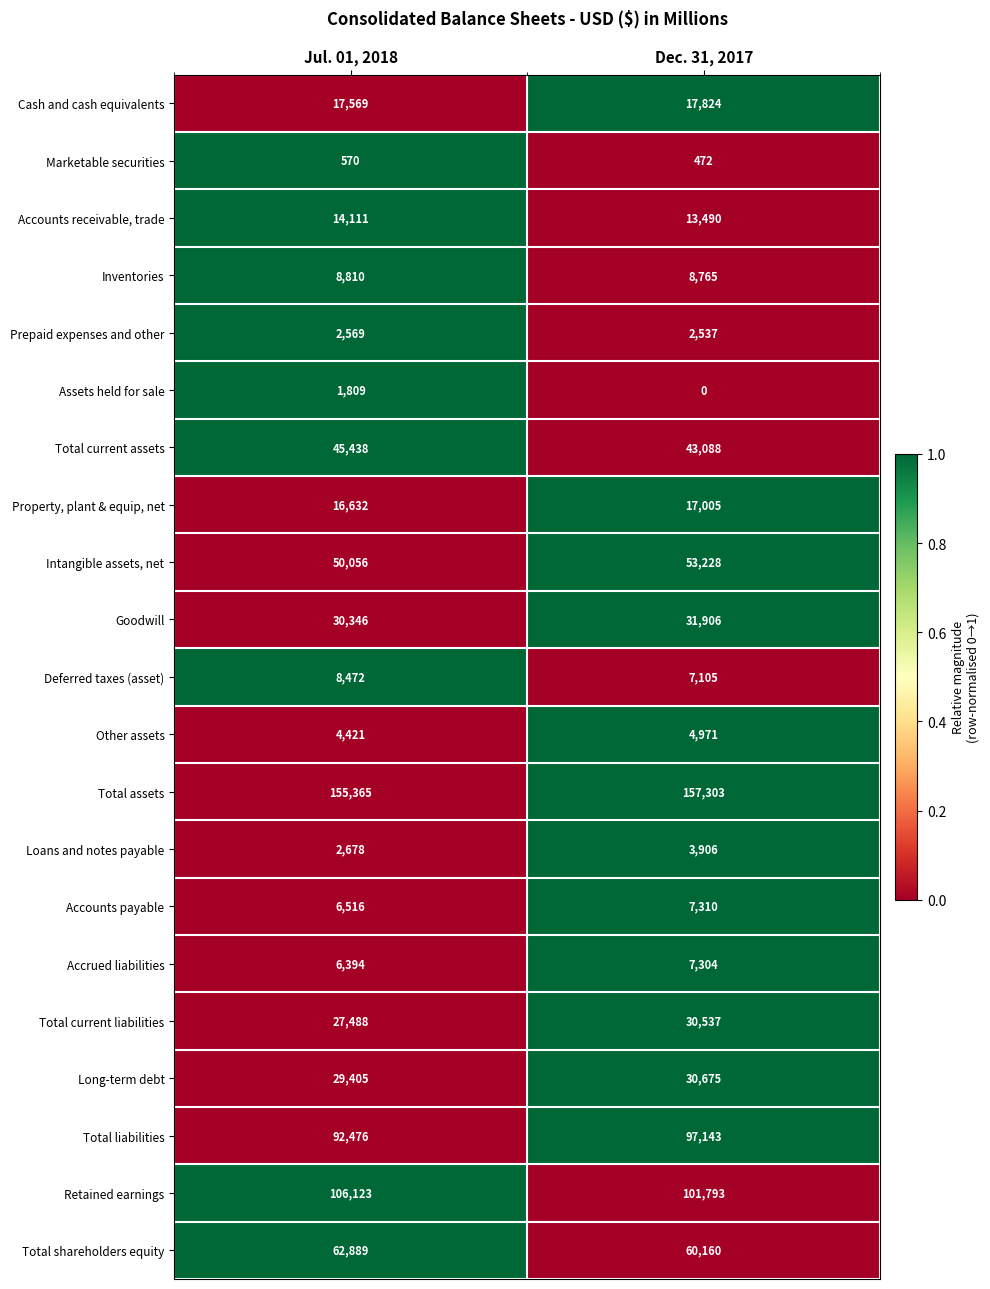

At which category does the chart reach its minimum across all series?

Dec. 31, 2017